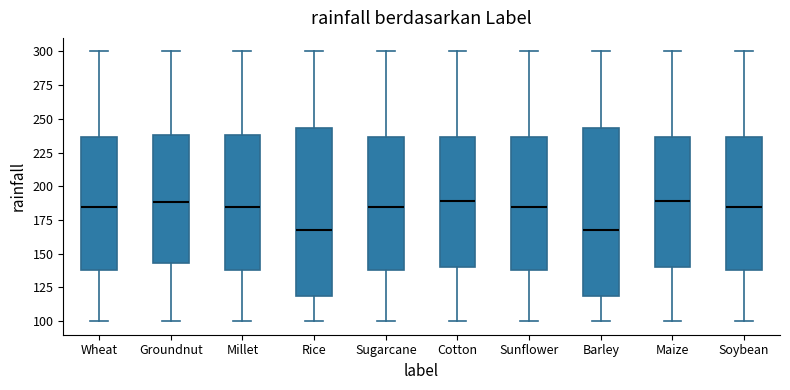

Where does the lower whisker of the box for Barley end on the y-axis? The values are not printed on the chart, so give them approximately, as read against the axis.

100